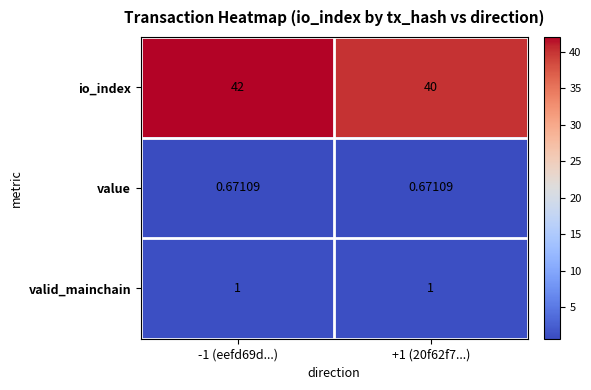

Is the value of io_index at -1 (eefd69d...) greater than the value of valid_mainchain at +1 (20f62f7...)?

Yes